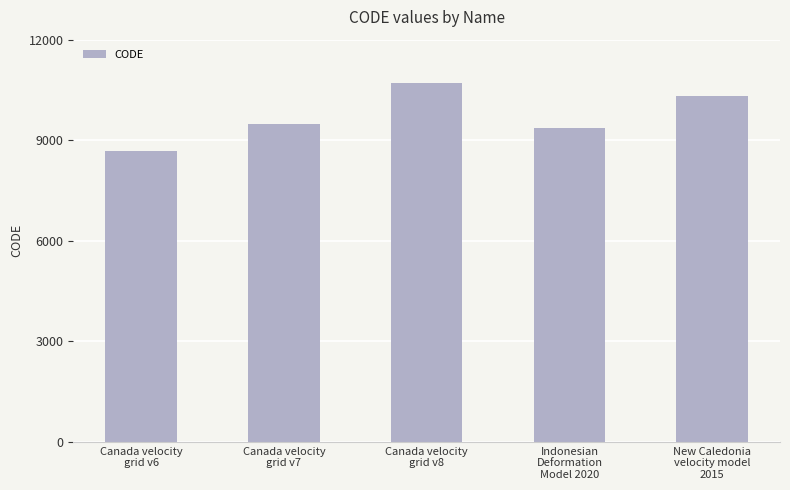

The chart shows a value of 3083 at Indonesian
Deformation
Model 2020. True or false?

False